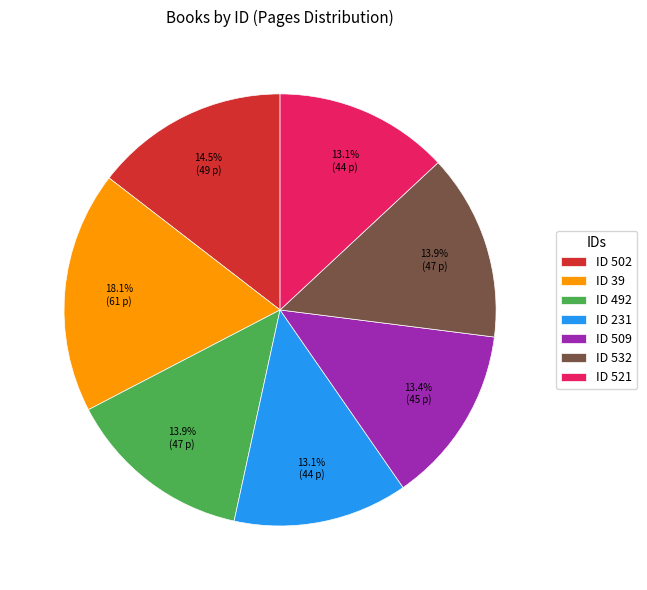

What is the largest slice in the pie chart?

ID 39